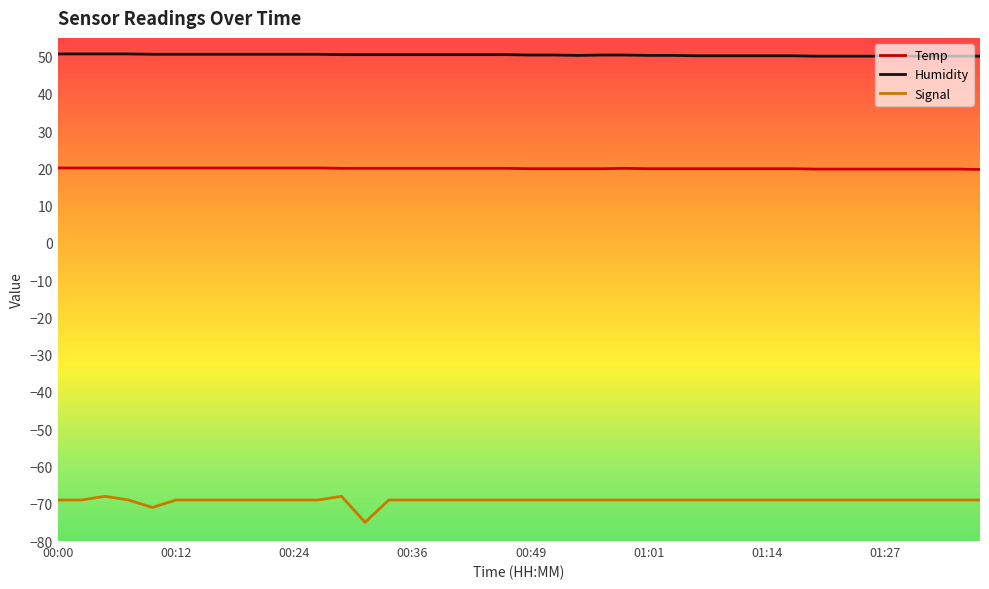

Rank the series at 16 from lowest to highest value.

Signal, Temp, Humidity